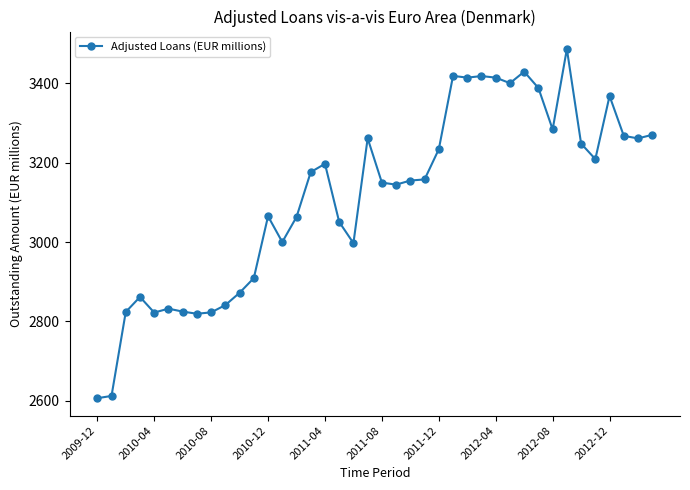

True or false: there are more than 2 points higher than both neighbors.

True